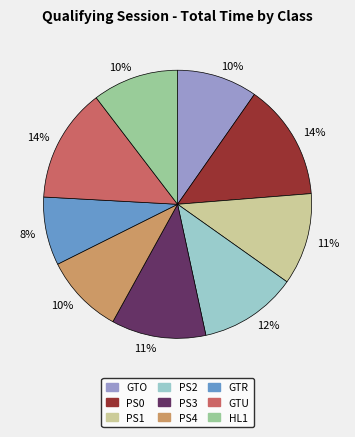

Is the sum of PS3 and HL1 greater than half?

No